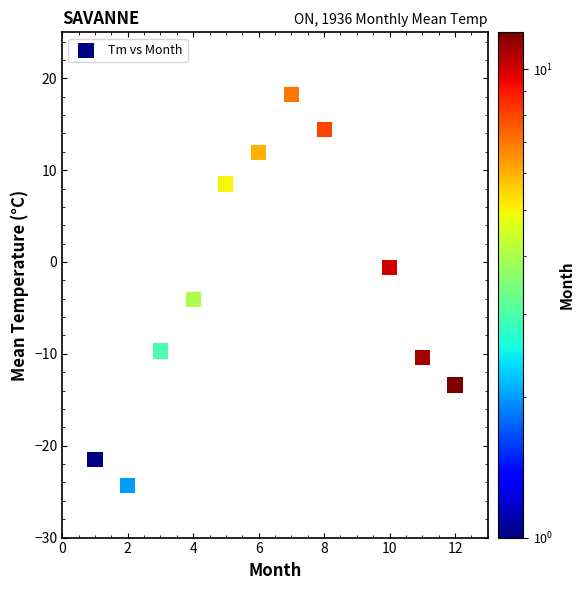

What is the range of X values (max minus min)?

11.0